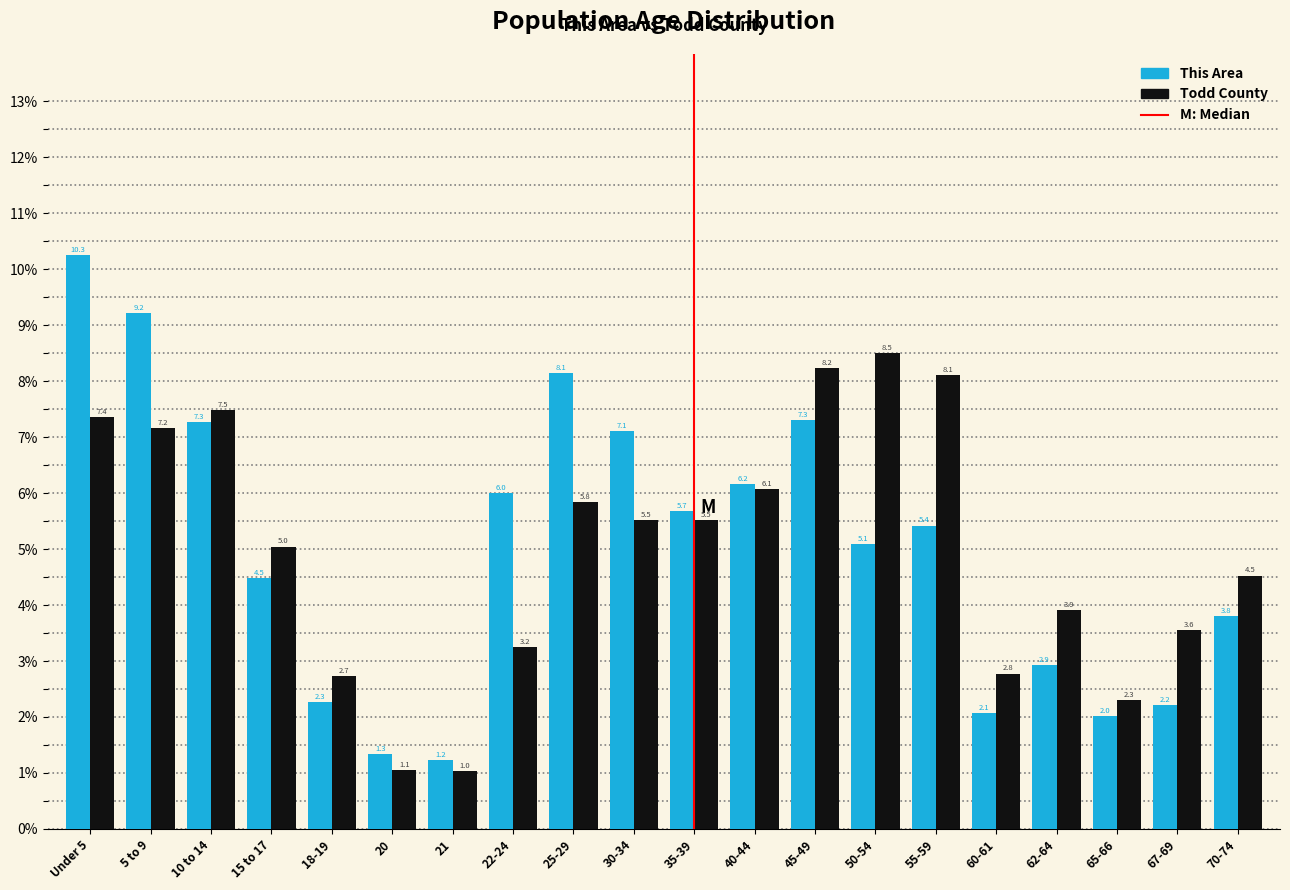

Reading left to right, list all the values displayed in this chart.

This Area: Under 5=10.3	5 to 9=9.2	10 to 14=7.3	15 to 17=4.5	18-19=2.3	20=1.3	21=1.2	22-24=6.0	25-29=8.1	30-34=7.1	35-39=5.7	40-44=6.2	45-49=7.3	50-54=5.1	55-59=5.4	60-61=2.1	62-64=2.9	65-66=2.0	67-69=2.2	70-74=3.8
Todd County: Under 5=7.4	5 to 9=7.2	10 to 14=7.5	15 to 17=5.0	18-19=2.7	20=1.1	21=1.0	22-24=3.2	25-29=5.8	30-34=5.5	35-39=5.5	40-44=6.1	45-49=8.2	50-54=8.5	55-59=8.1	60-61=2.8	62-64=3.9	65-66=2.3	67-69=3.6	70-74=4.5